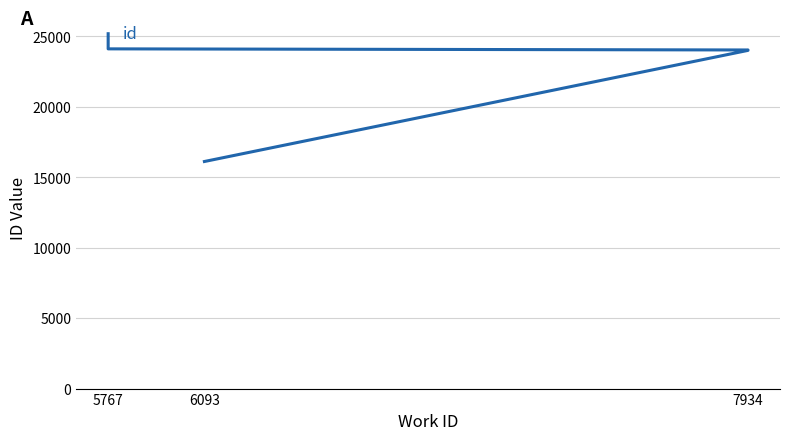

Is this an area chart (filled region under the line)?

No